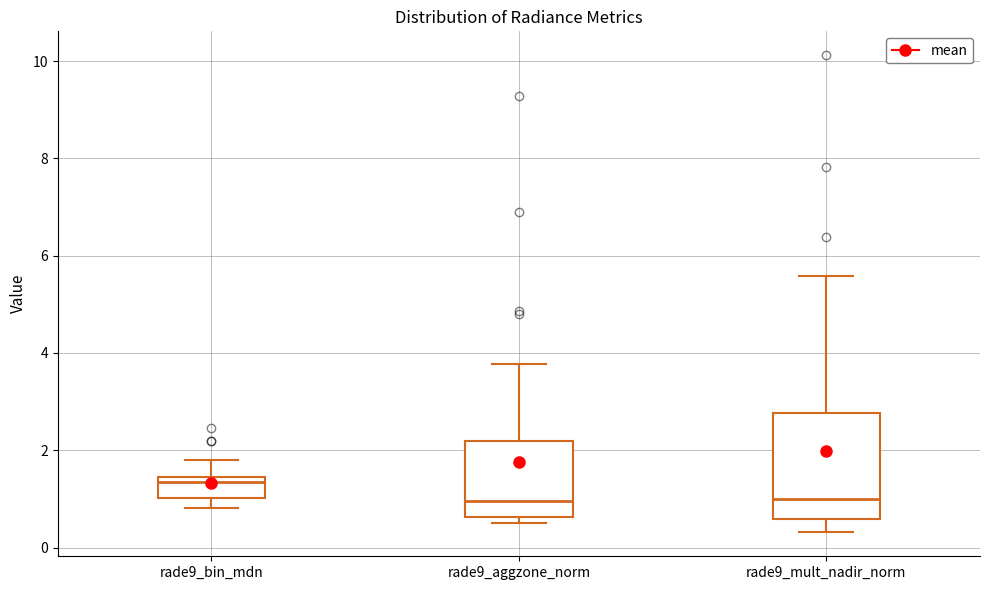

Reading left to right, transcribe this box plot: for each box, give where its median line is, the range the box spans, and where its two whiskers end, as read against the y-axis. The values are not printed on the chart, so give them approximately, as read against the axis.

rade9_bin_mdn: median 1.4 (just below the box's upper edge), box 1.0 to 1.4, whiskers 0.8 to 1.8
rade9_aggzone_norm: median 1.0, box 0.6 to 2.2, whiskers 0.6 (just below the box's lower edge) to 3.8
rade9_mult_nadir_norm: median 1.0, box 0.6 to 2.8, whiskers 0.4 to 5.6